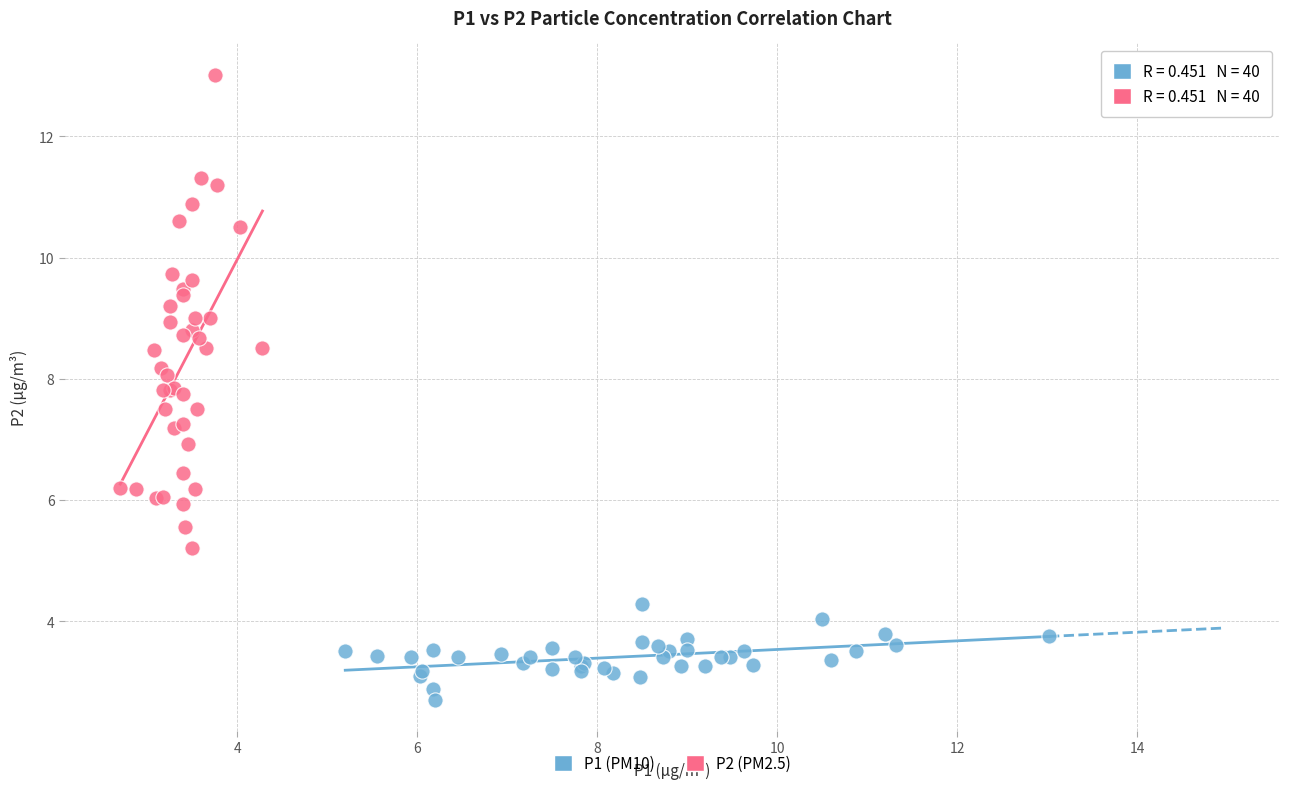

Which series contains the lowest Y value?

P1 (PM10)